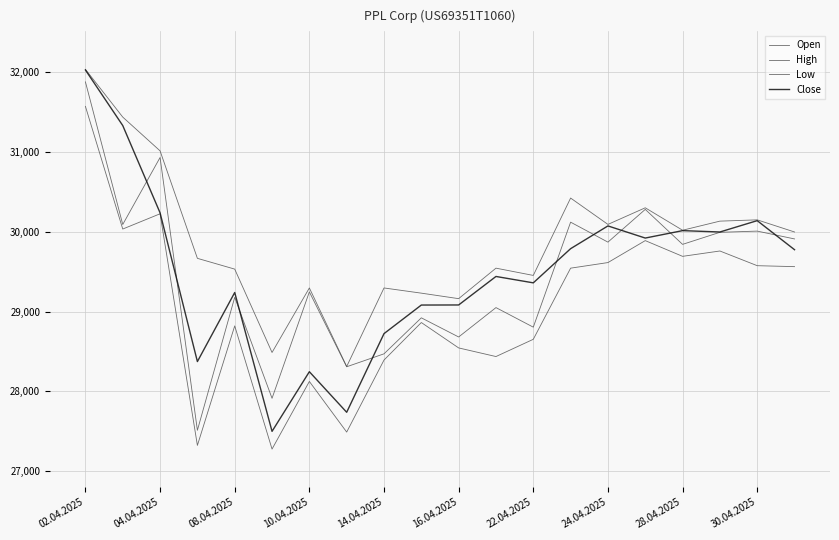

How many lines are shown in the chart?

4